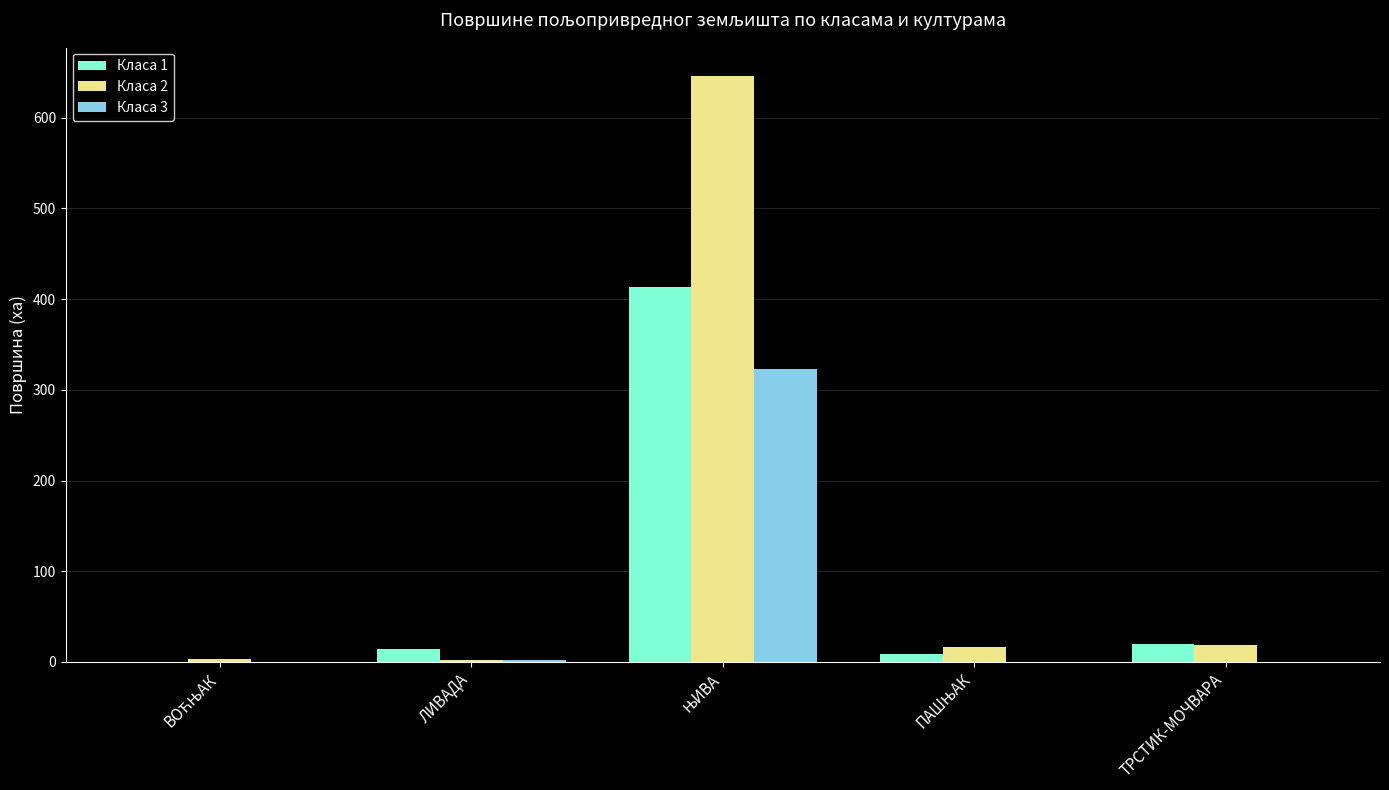

Which series has the largest total across all categories?

Класа 2